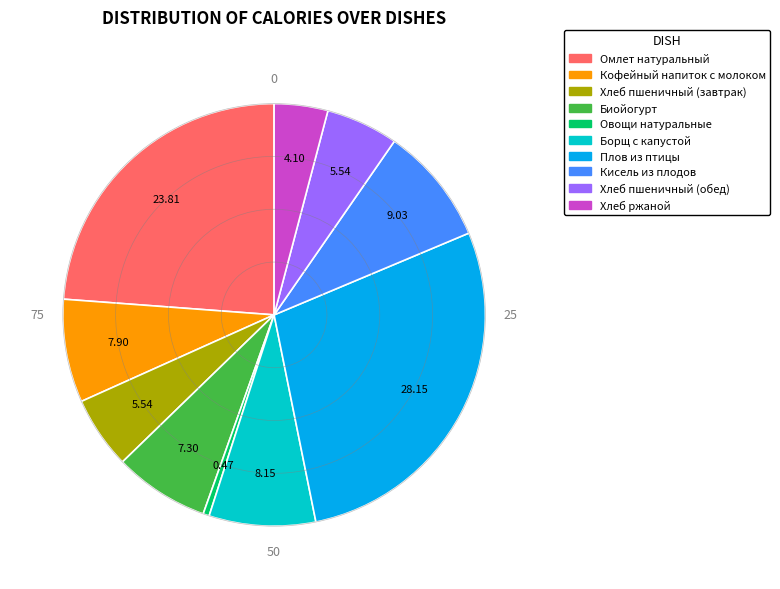

How many slices are in this pie chart?

10